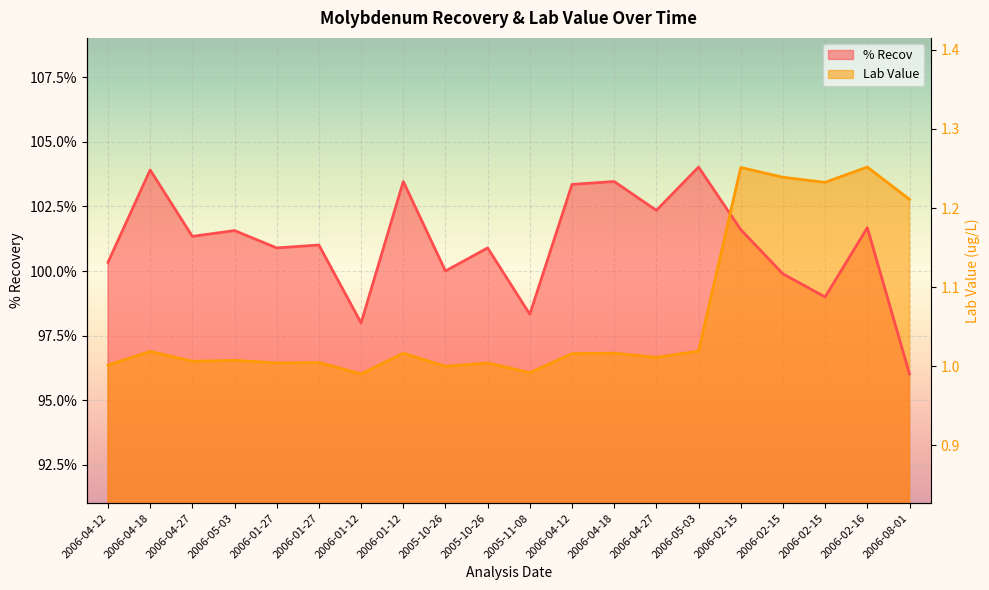

Rank the series at 2006-04-18 from highest to lowest value.

% Recov, Lab Value